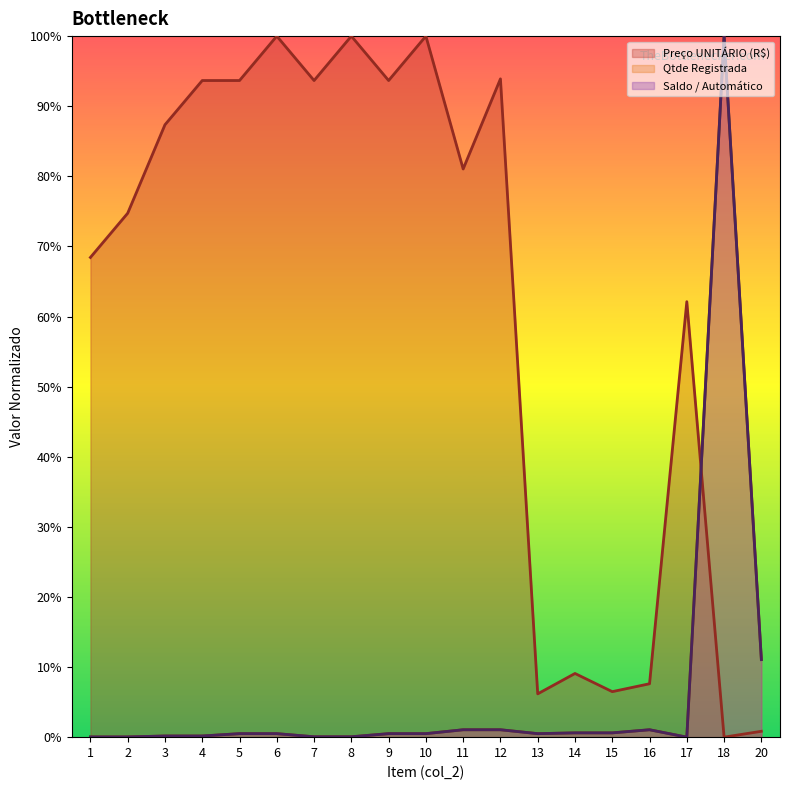

Between 3 and 15, which series saw the biggest shift?

Preço UNITÁRIO (R$)